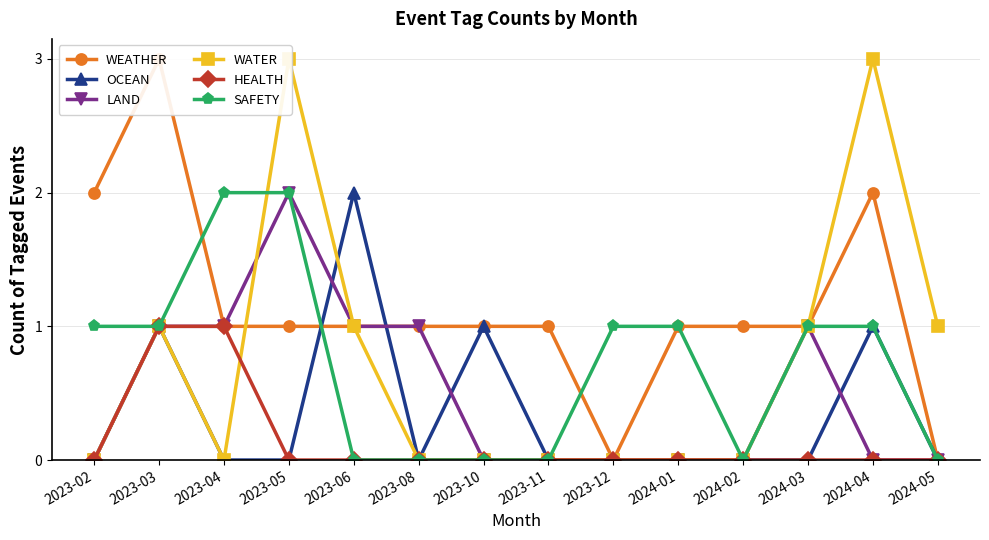

What is the sum of all SAFETY values?

10